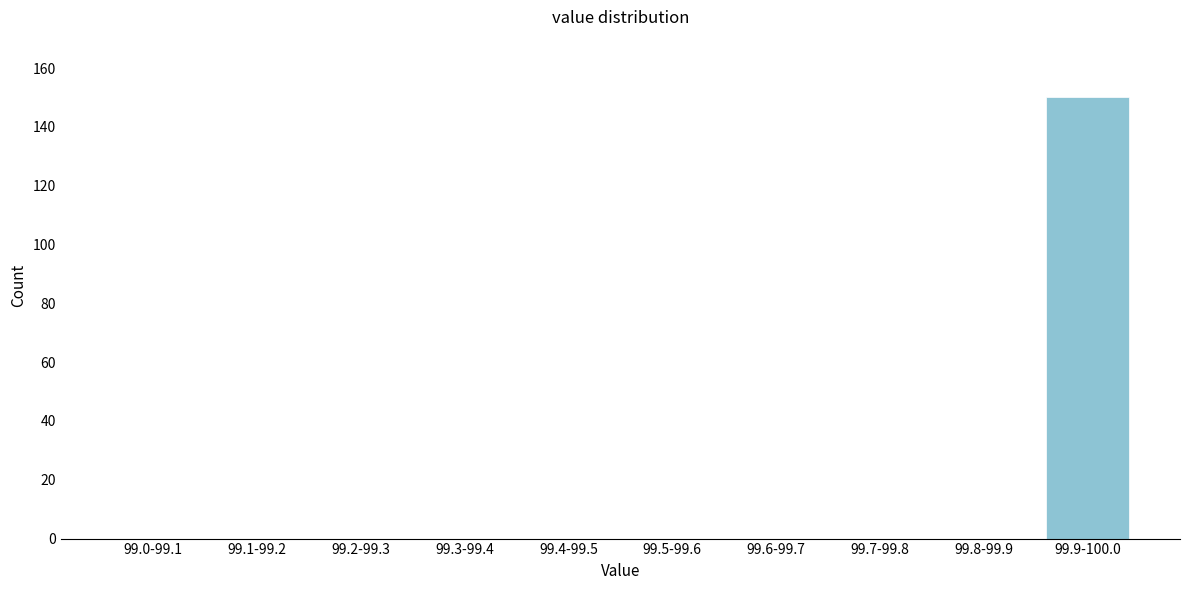

Reading right to left, transcribe all the data shown in this chart.

99.9-100.0=150	99.8-99.9=0	99.7-99.8=0	99.6-99.7=0	99.5-99.6=0	99.4-99.5=0	99.3-99.4=0	99.2-99.3=0	99.1-99.2=0	99.0-99.1=0